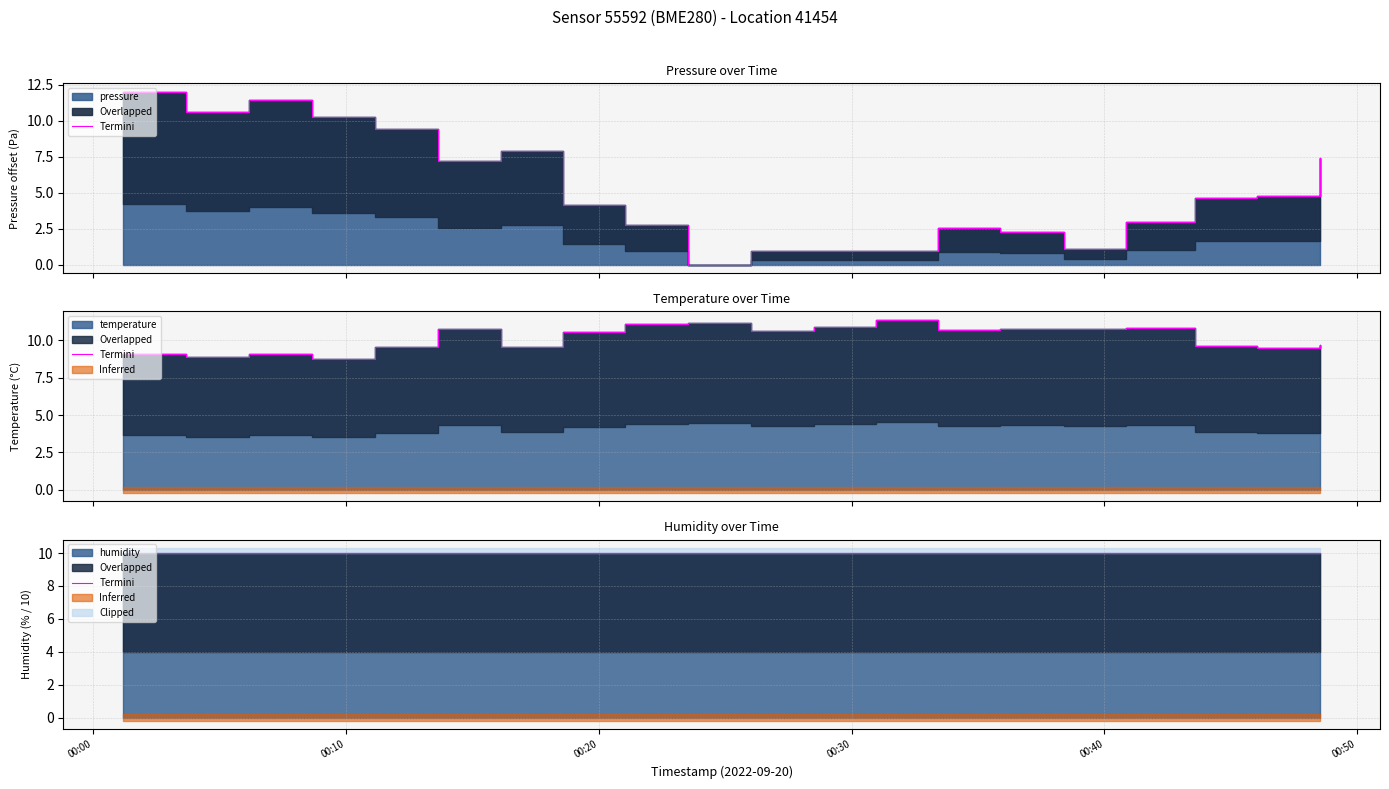

How many times do temperature and pressure cross each other?

1